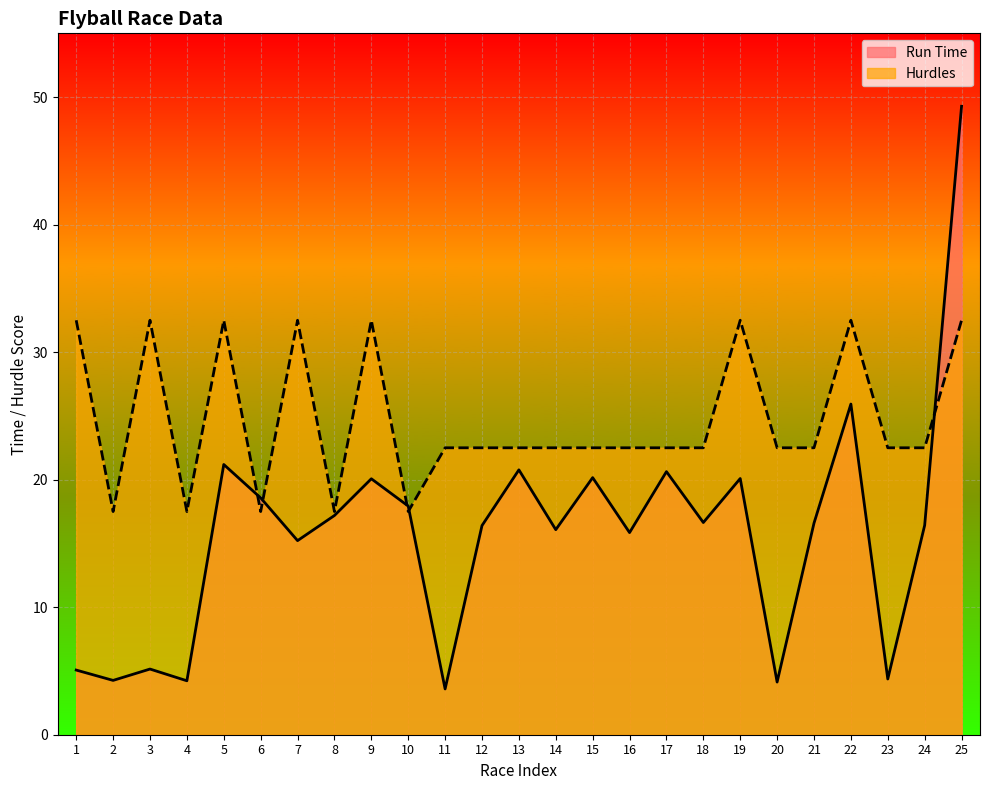

How many interior local valleys does the Hurdles series have?

5